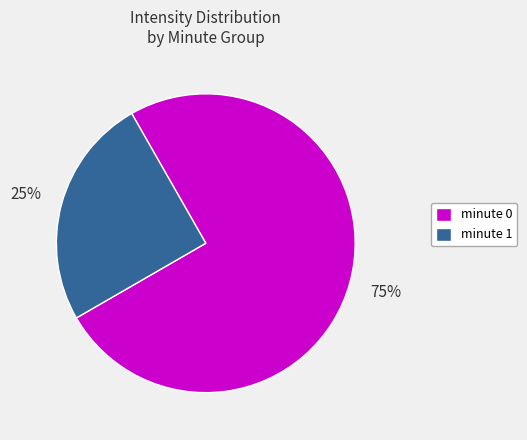

What is the largest slice in the pie chart?

minute 0